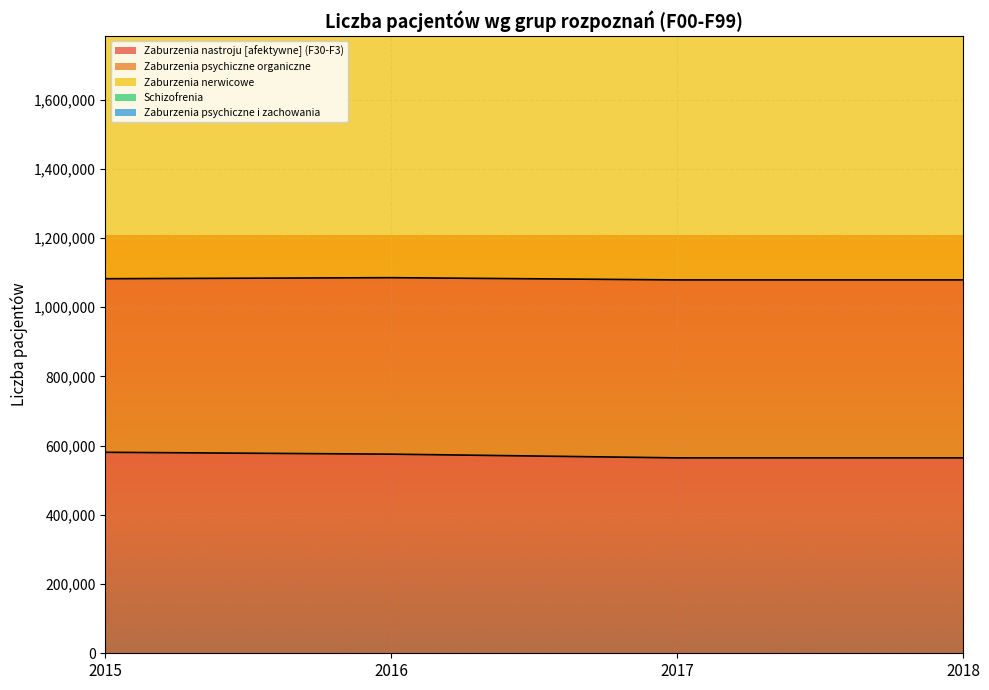

Which series has the widest spread of values?

Schizofrenia